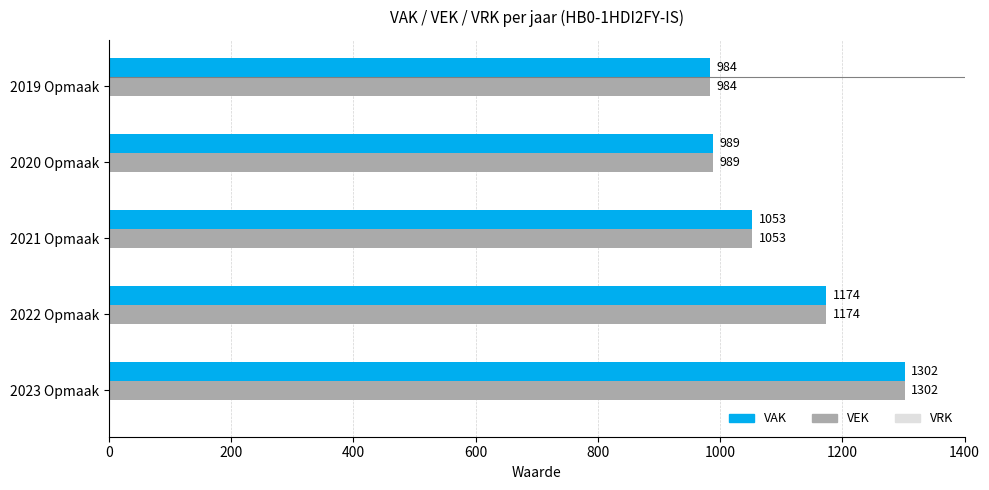

Count the number of categories in the chart.

5